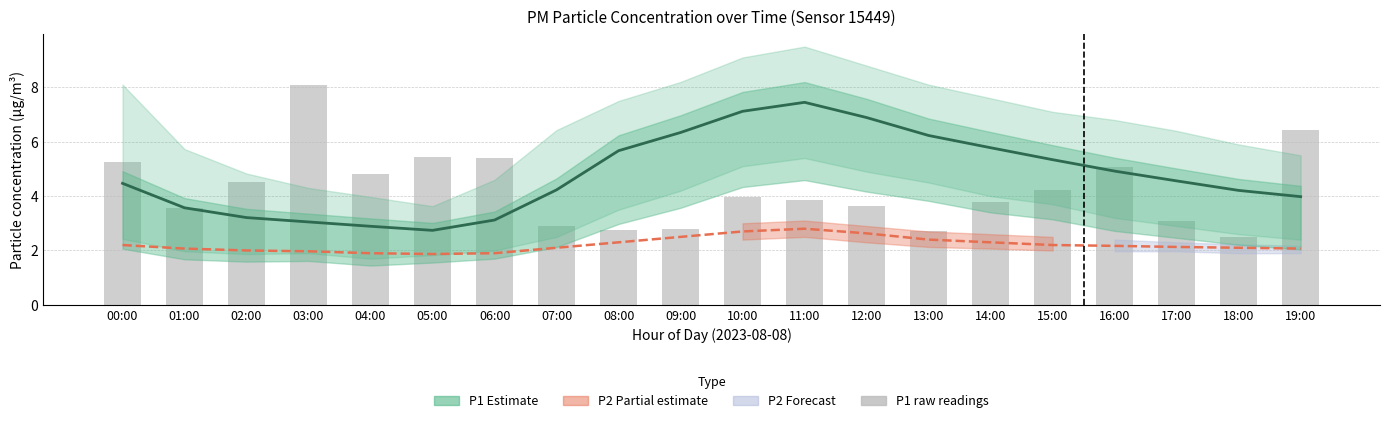

What is the difference between the P1 raw values at 02:00 and 12:00?

0.9